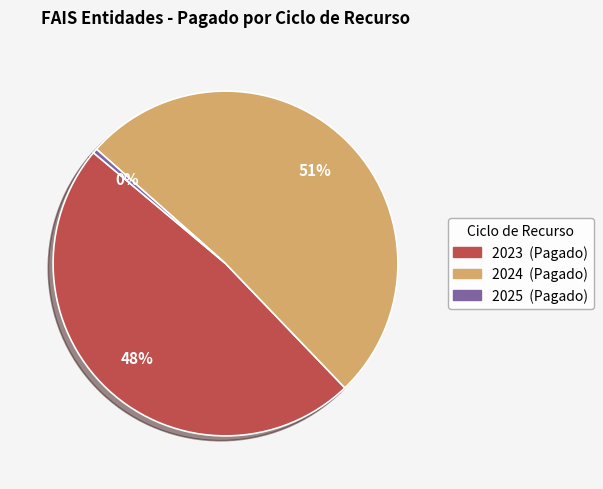

Do 2023 and 2024 together represent more than half of the pie?

Yes